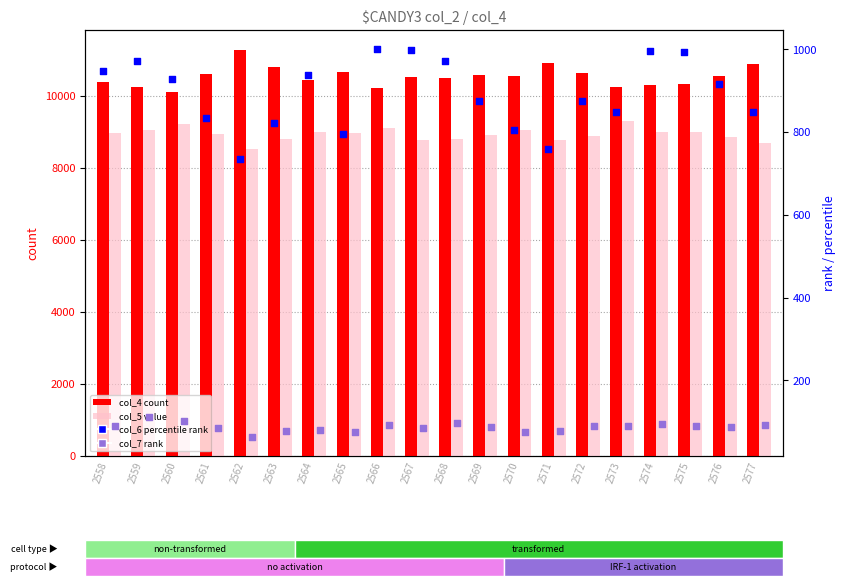

Which series contains the highest Y value?

col_4 (count)